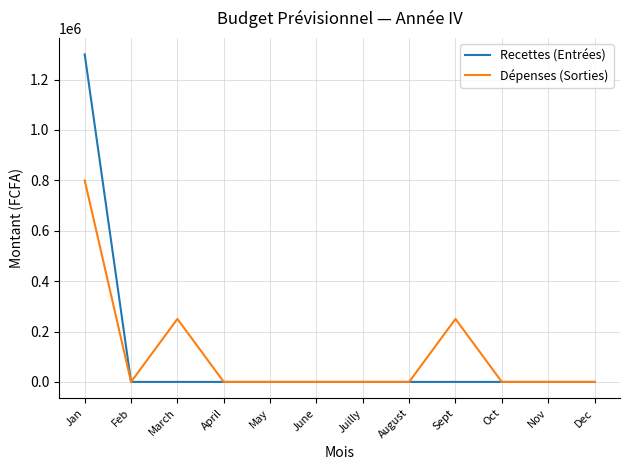

What is the difference between the maximum and minimum values in the Dépenses (Sorties) series?

800000